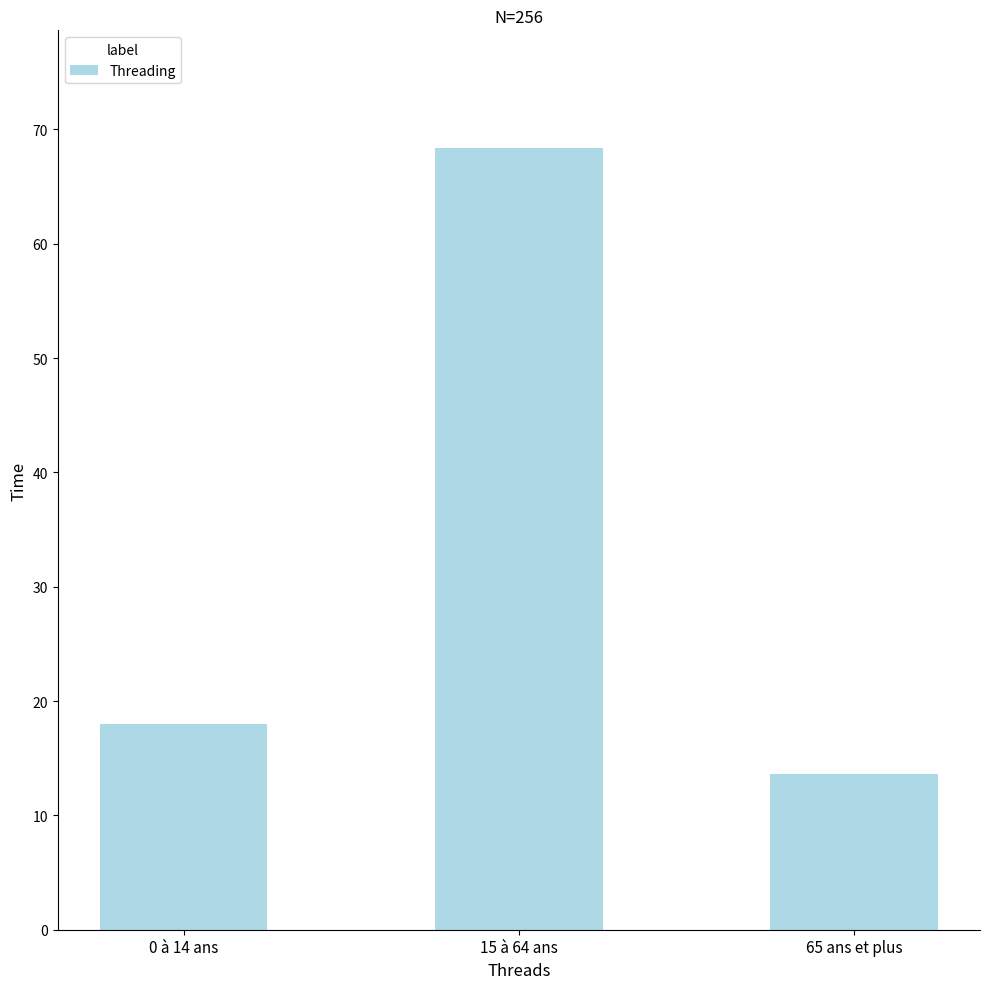

At which label is the value closest to 41?

0 à 14 ans